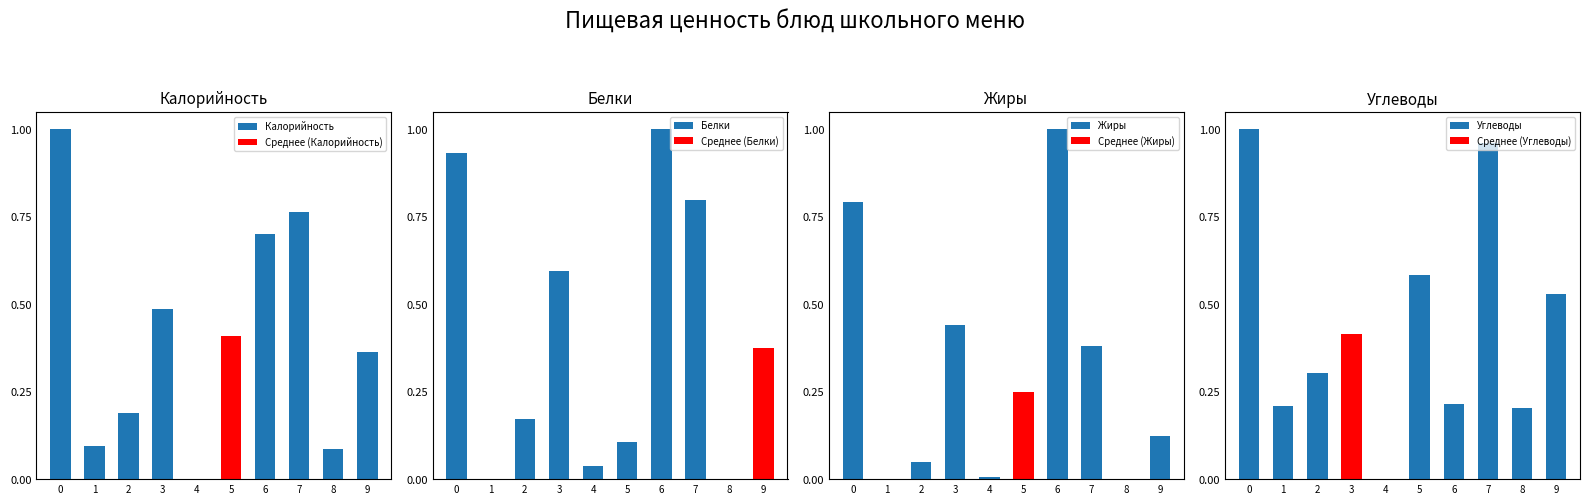

True or false: Белки has a value of 0.6 at 3.

True